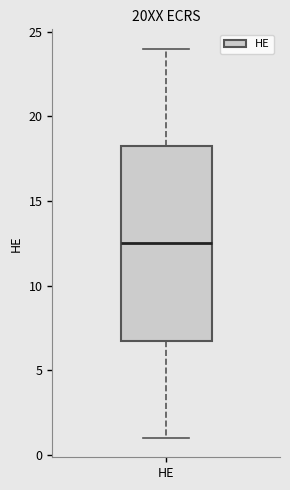

Transcribe this box plot: give where the median line is, the range the box spans, and where the two whiskers end, as read against the y-axis. The values are not printed on the chart, so give them approximately, as read against the axis.

median 12.5, box 7.0 to 18.5, whiskers 1.0 to 24.0